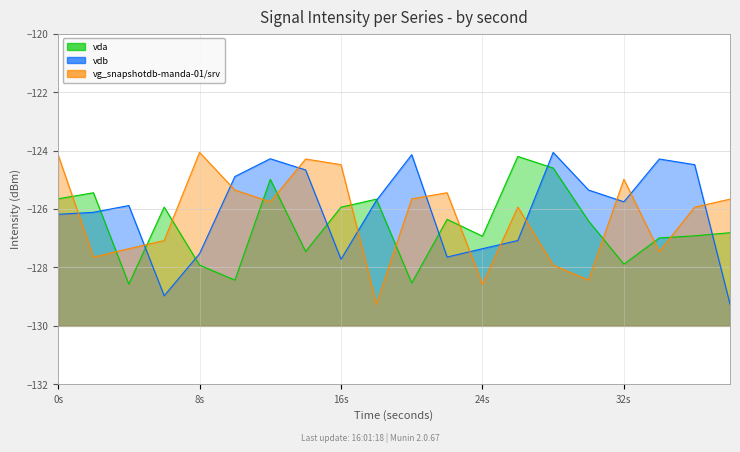

Between 18 and 22, which series saw the biggest shift?

vg_snapshotdb-manda-01/srv